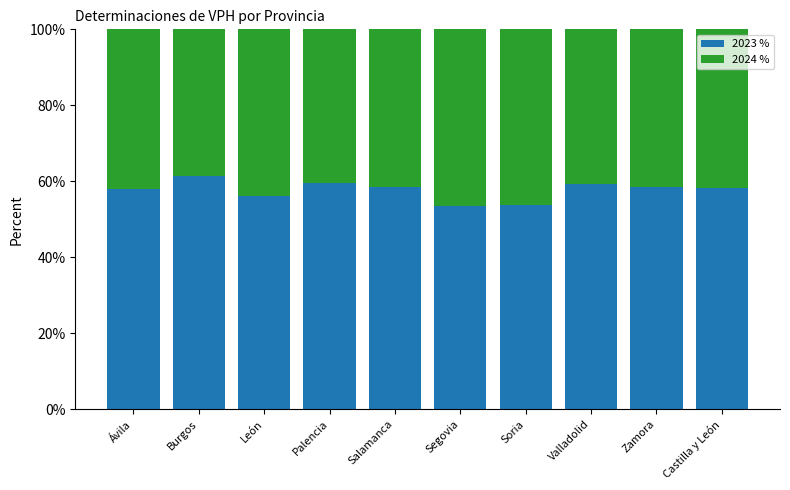

What is the total value across all series at León?

100.0